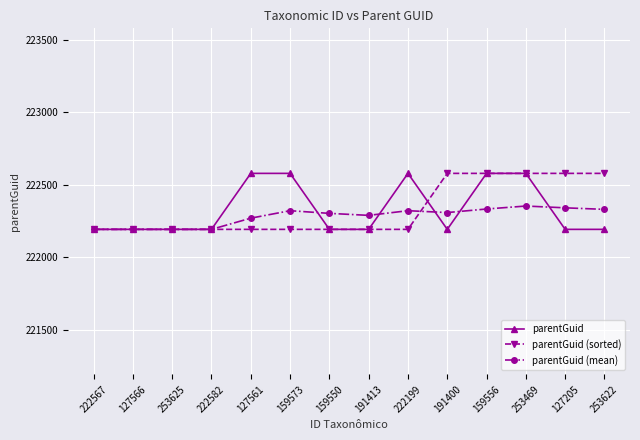

What is the sum of the parentGuid (mean) values at 127566 and 253622?

444523.9